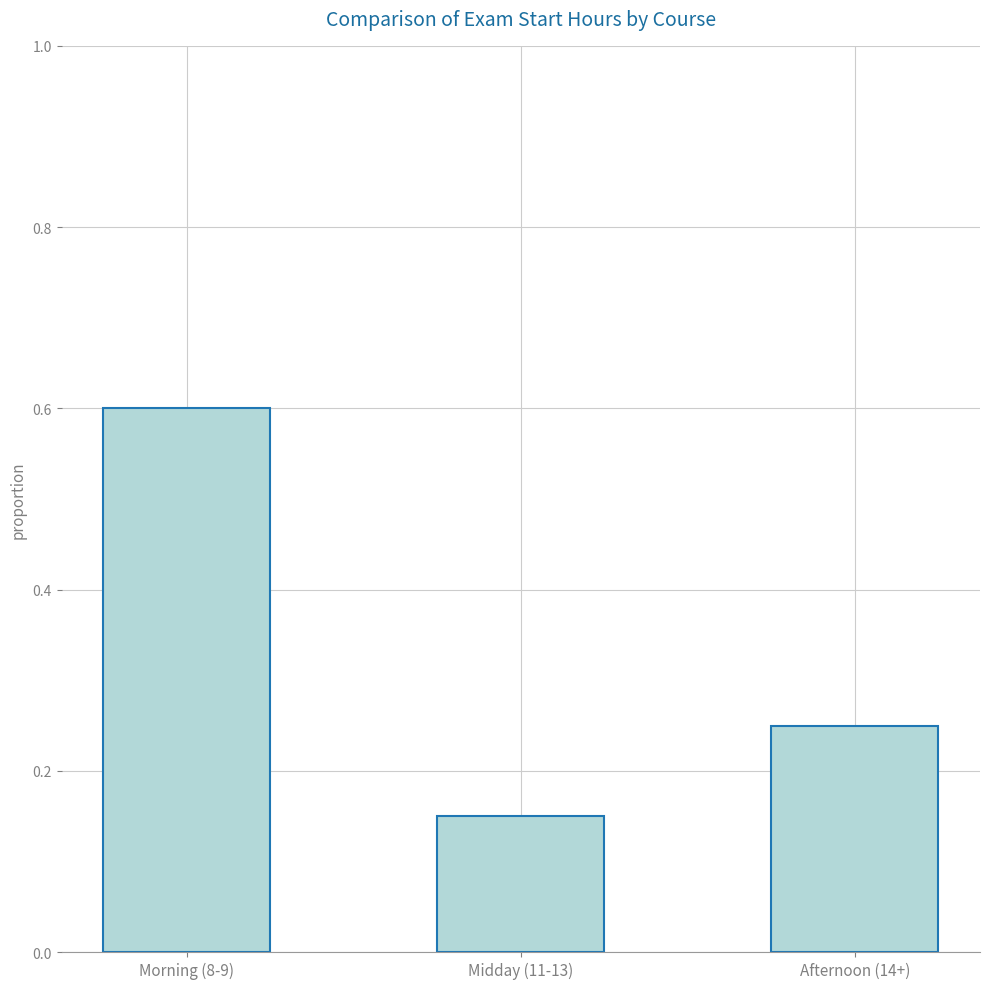

What position from the left is Afternoon (14+)?

3